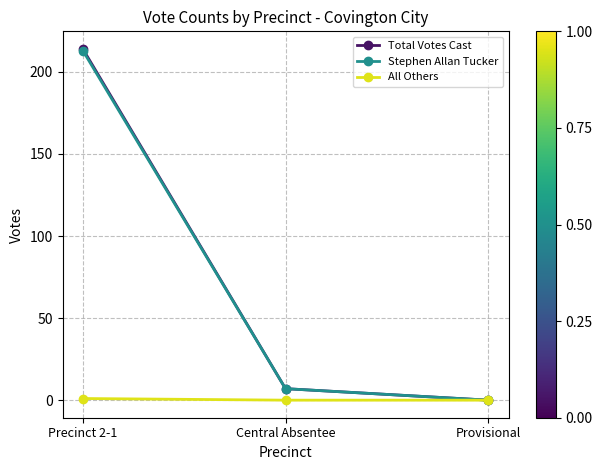

How many values in the Stephen Allan Tucker series are below 7?

1